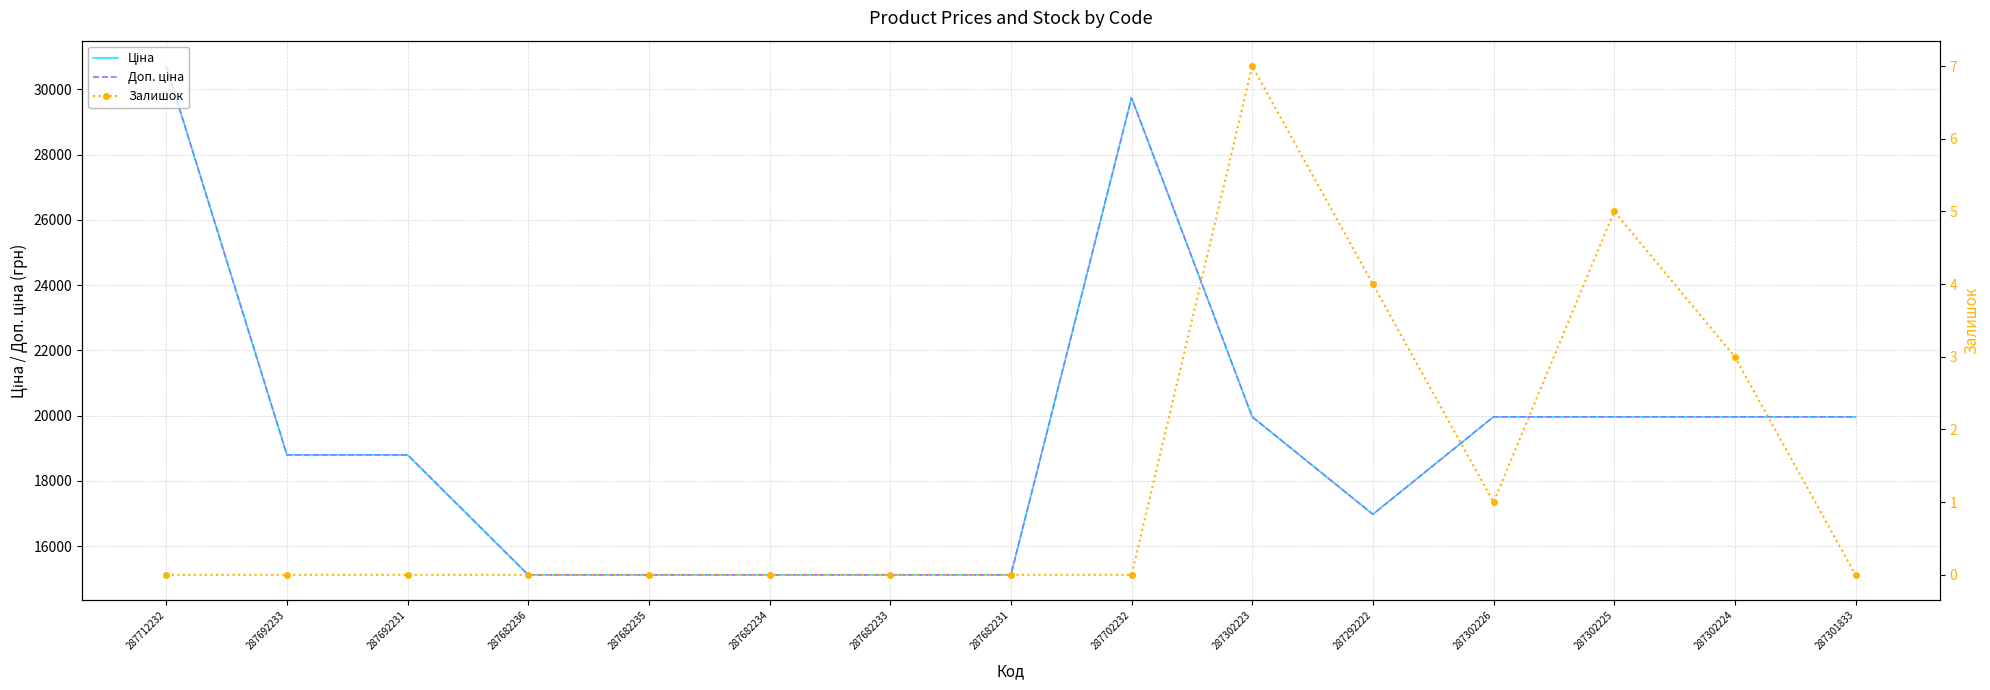

The value of Доп. ціна at 287302223 is 19964.2. True or false?

True